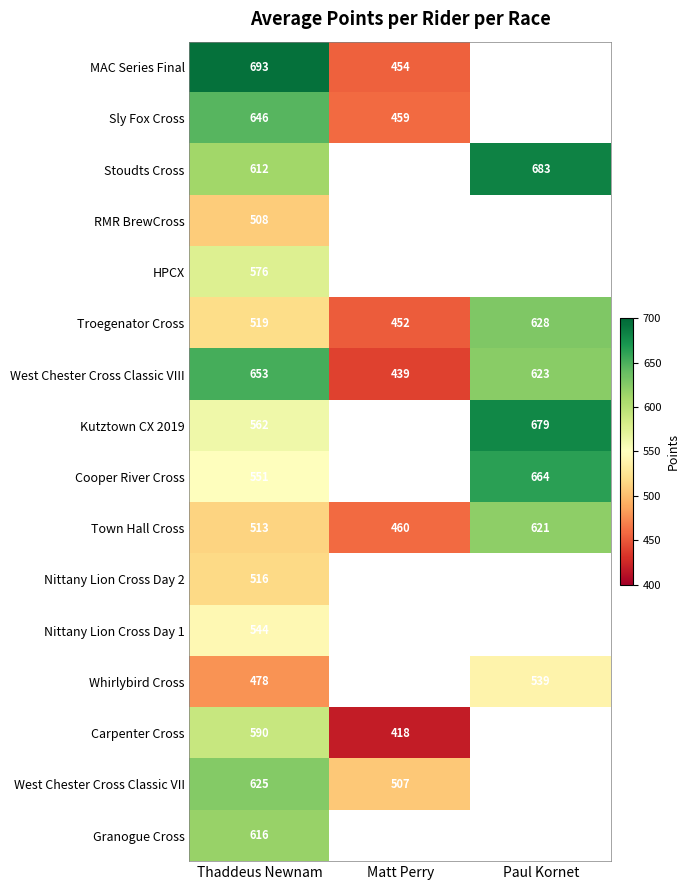

Is the value of Carpenter Cross at Thaddeus Newnam greater than the value of MAC Series Final at Matt Perry?

Yes